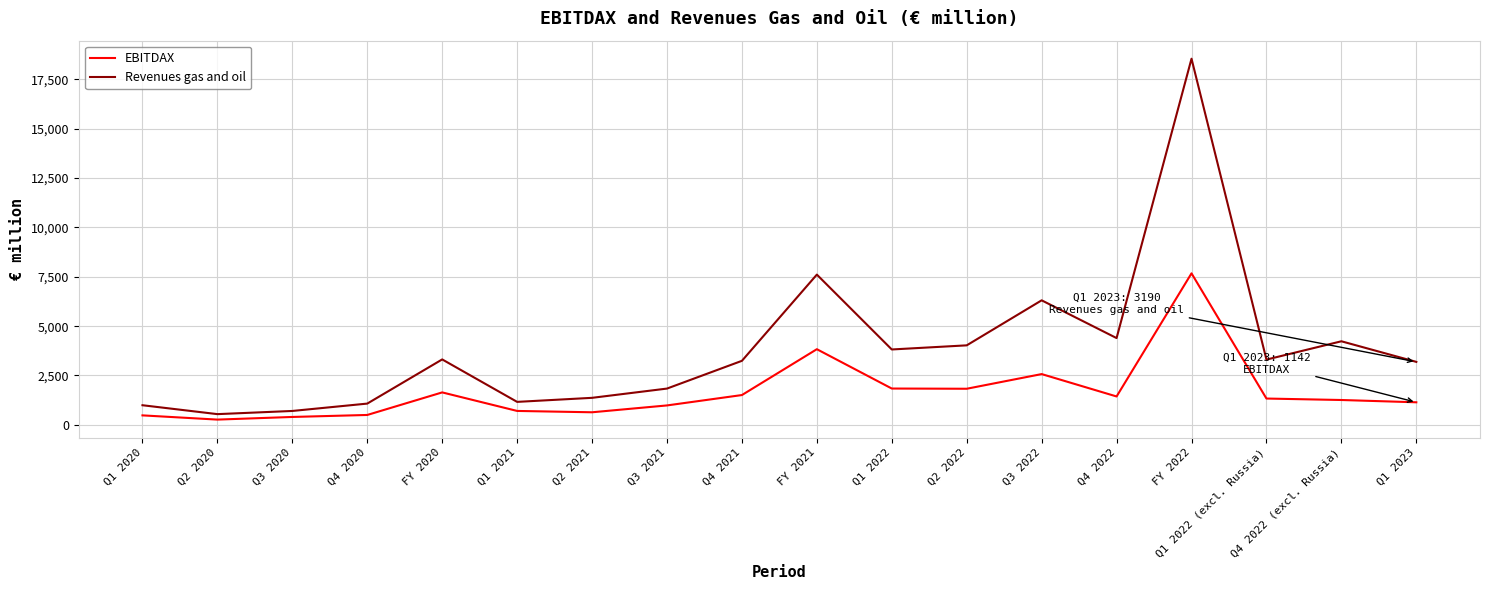

The EBITDAX series shows 2629 at FY 2020. True or false?

False